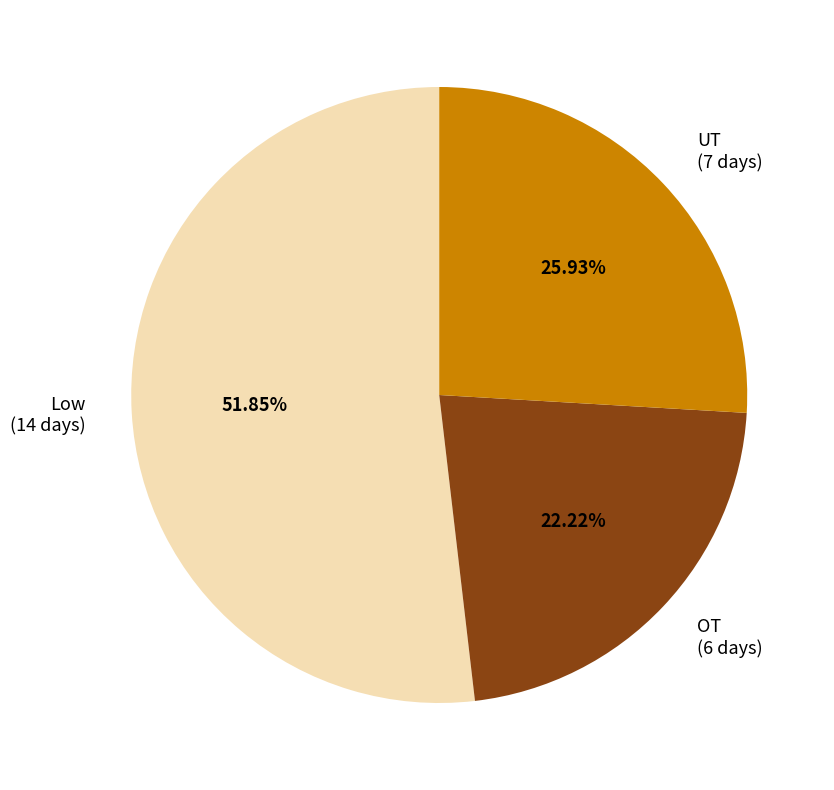

To the nearest percent, what percentage of the pie is UT?

26%